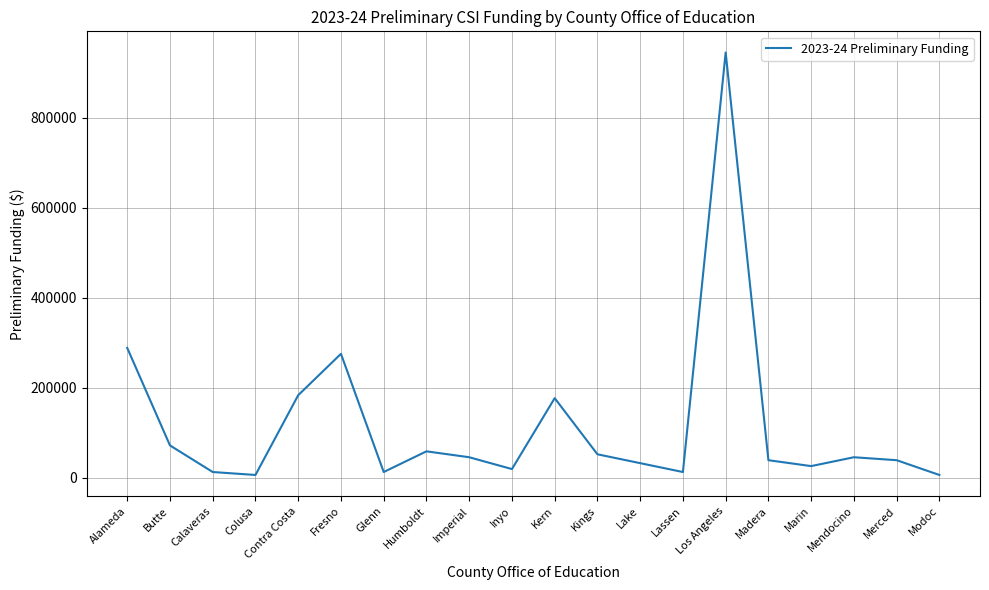

True or false: the data shows 45932 at Imperial.

True